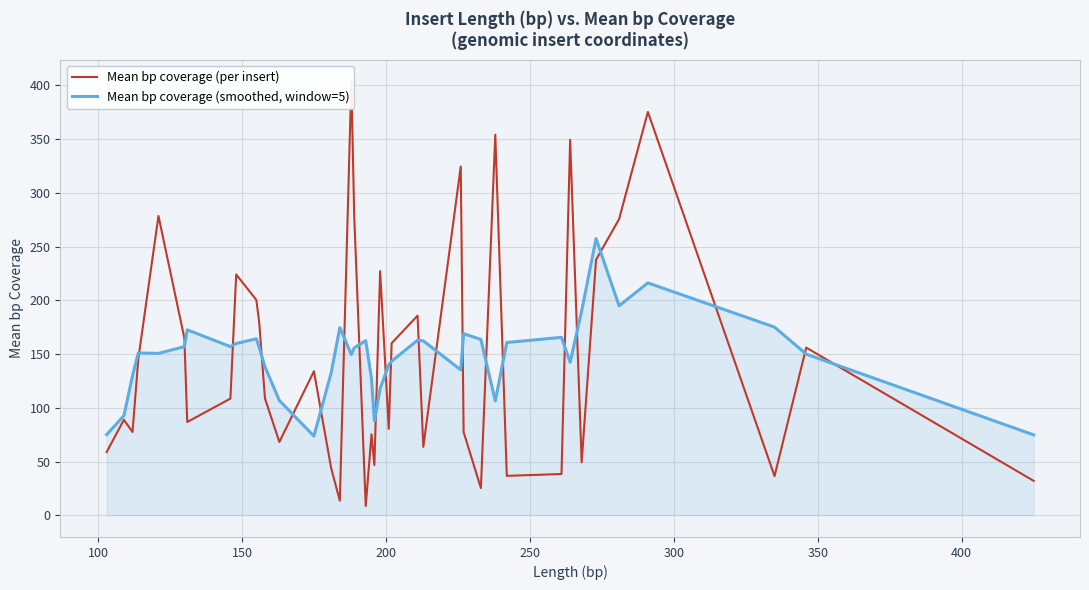

Which series has the largest range (max minus min)?

Mean bp coverage (per insert)